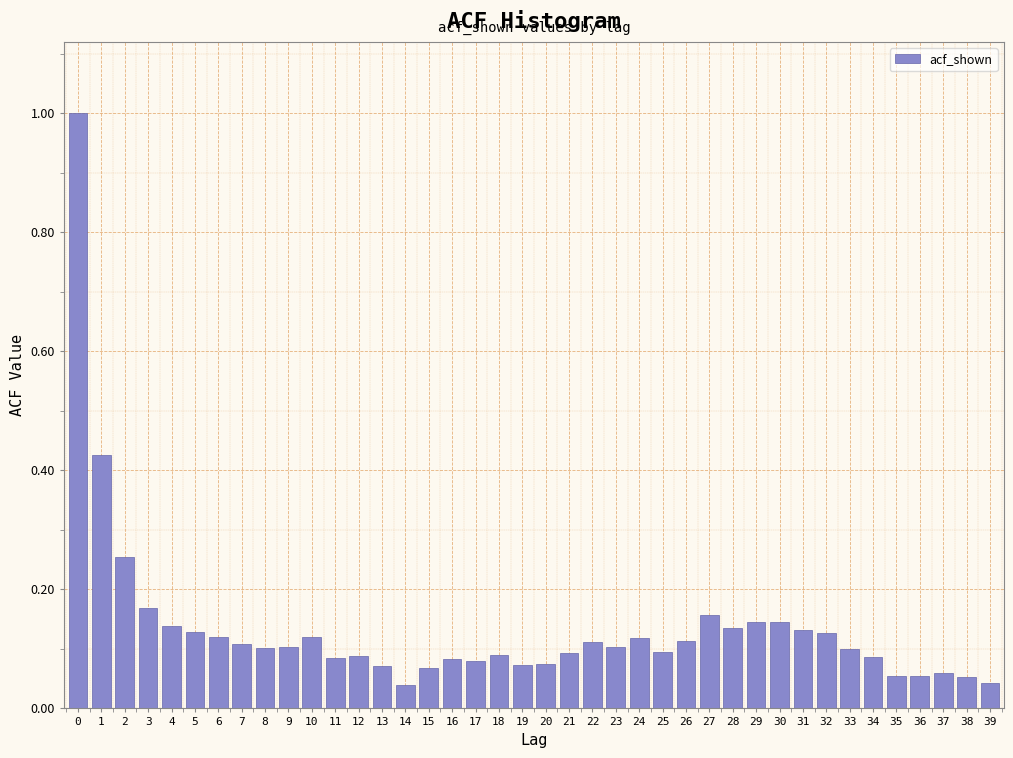

True or false: the data shows 0.2 at 28.

False